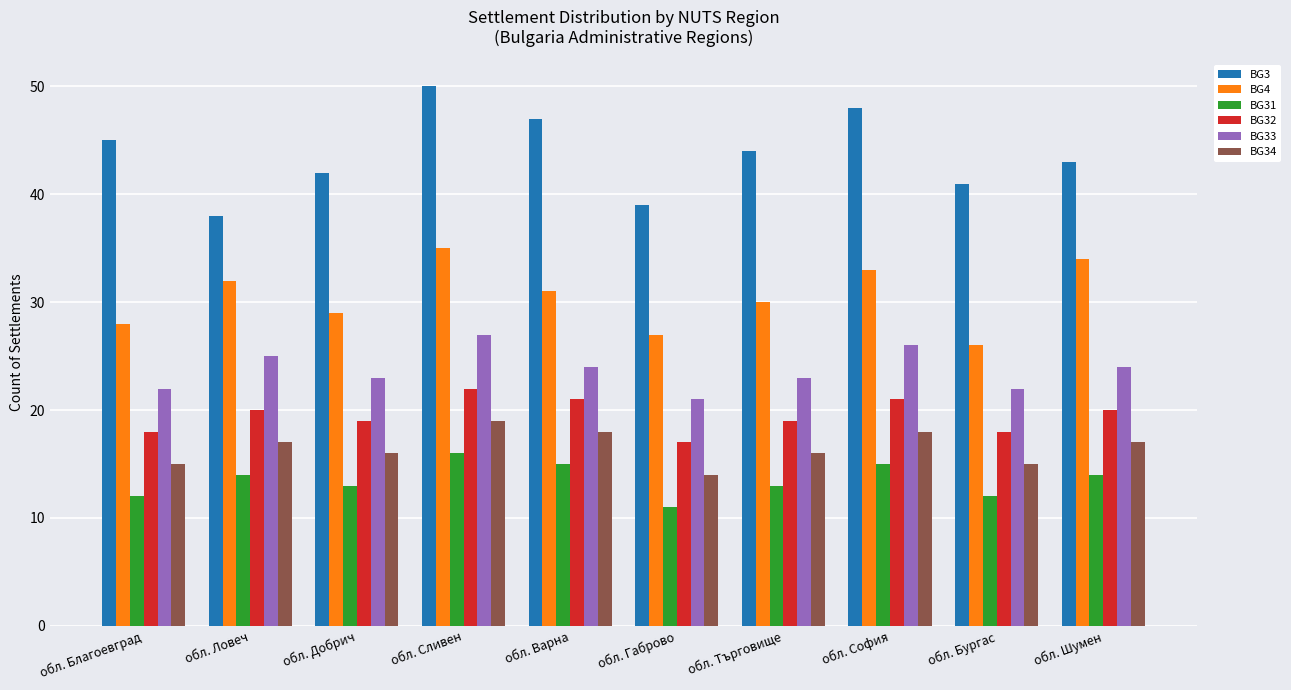

What is the approximate value of BG34 at обл. Габрово?

14